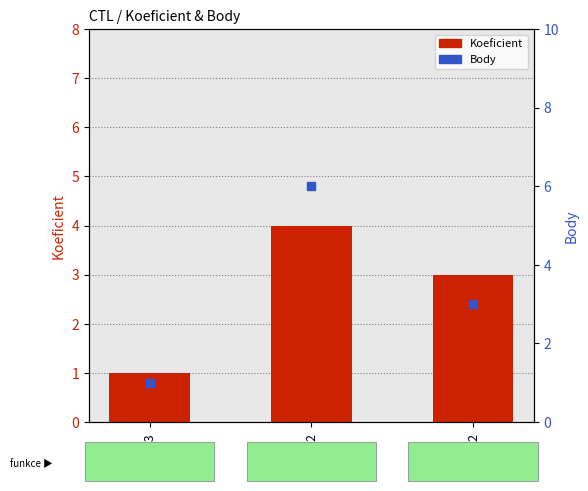

Which series contains the lowest Y value?

Koeficient